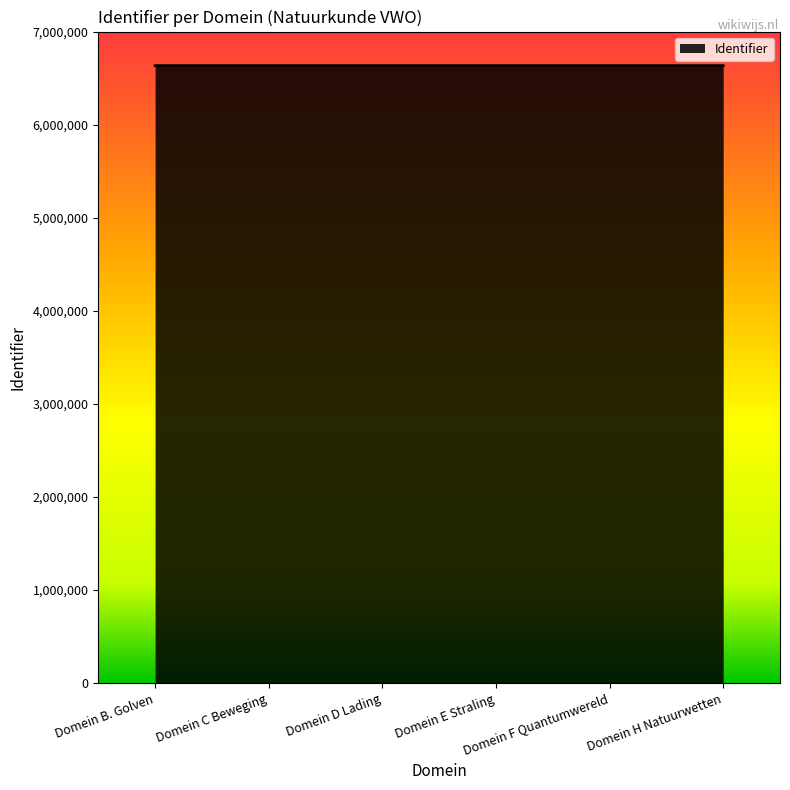

Is it true that the value at Domein F Quantumwereld is 6633619?

True